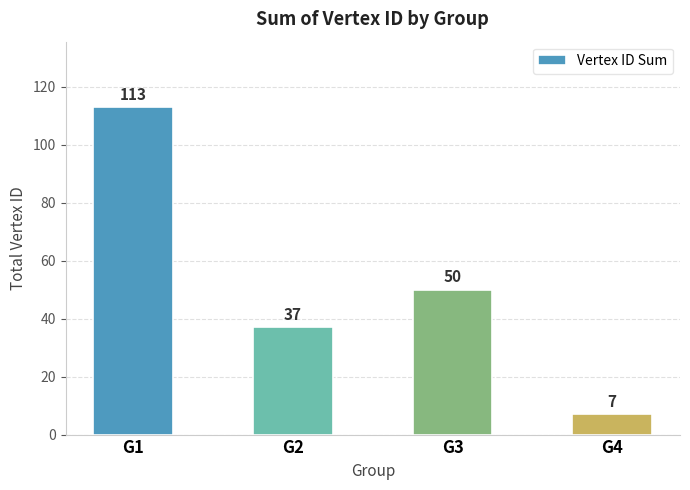

Rank the categories by value from lowest to highest.

G4, G2, G3, G1